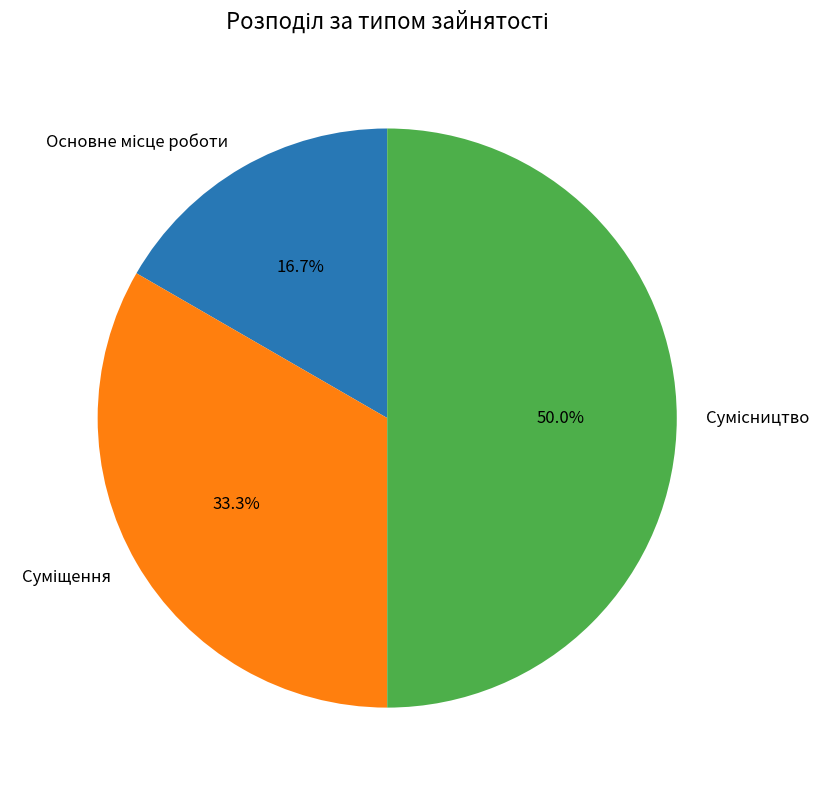

To the nearest percent, what is the average slice percentage?

33%